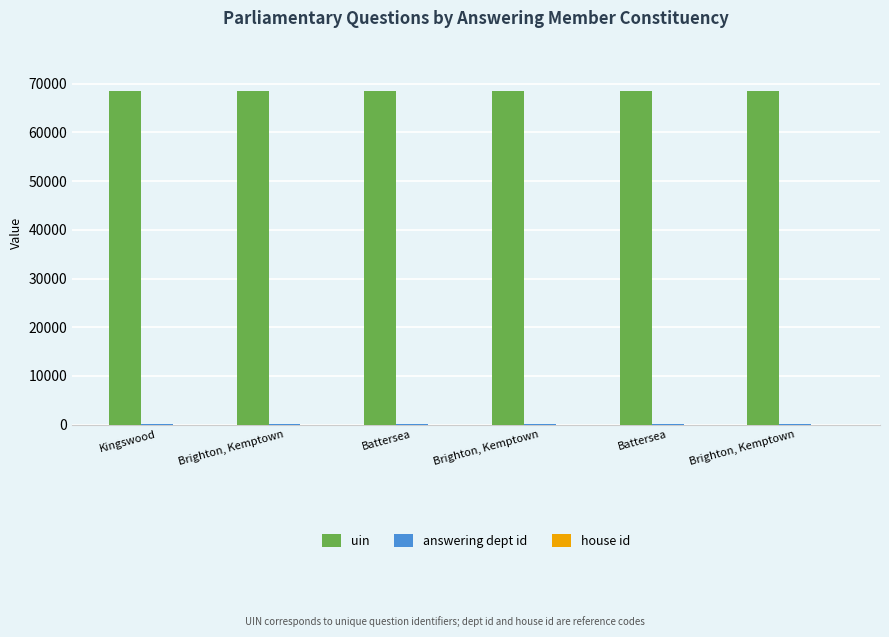

At which category is the sum across all series the highest?

Battersea